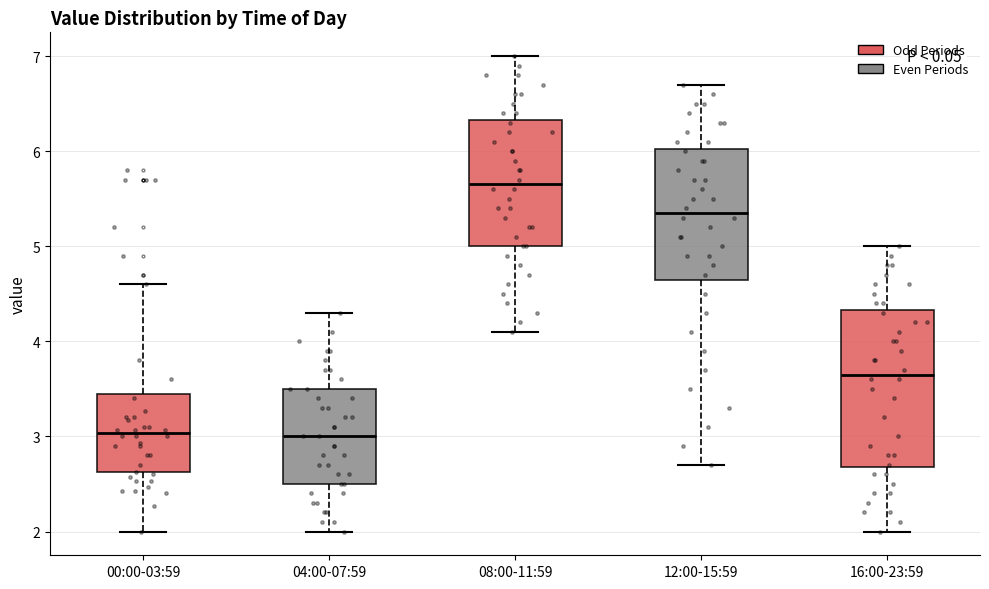

Which box has the highest median line?

08:00-11:59